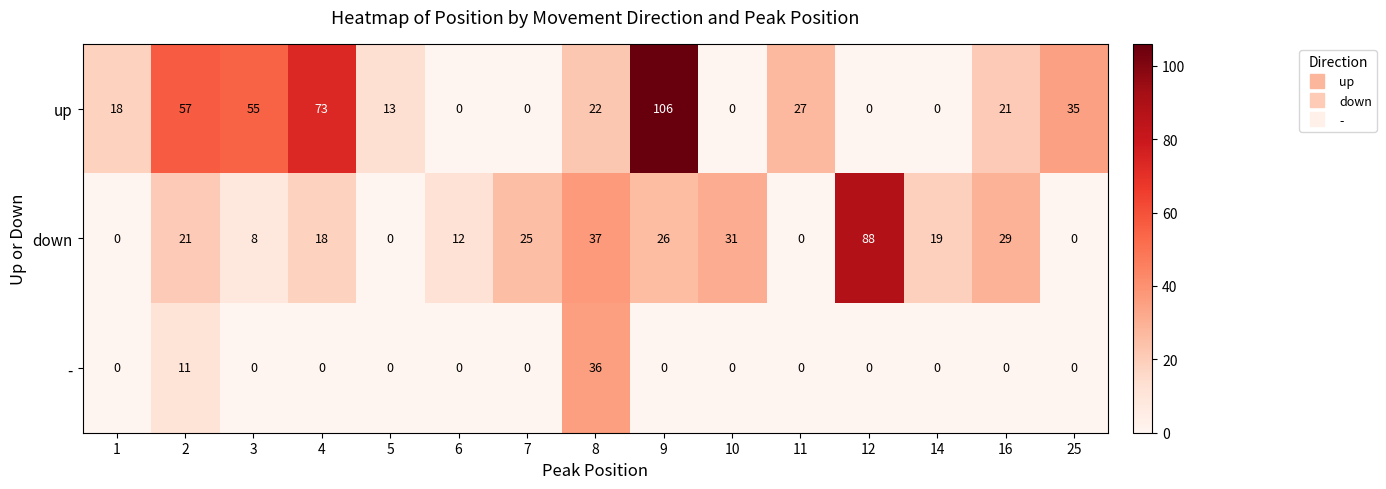

Which series has the largest range (max minus min)?

up